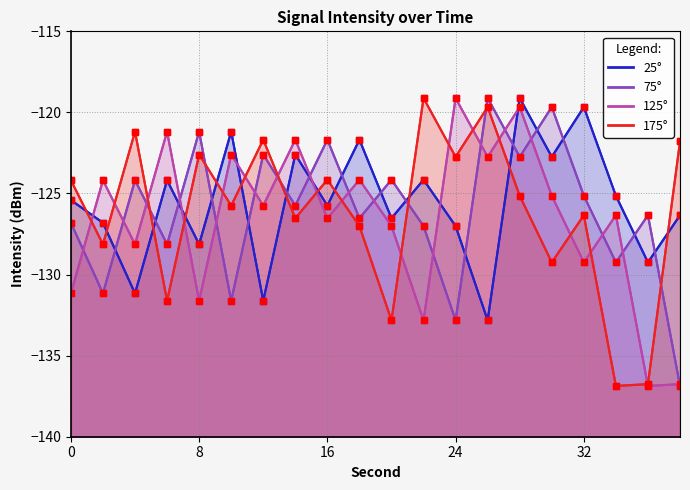

What is the average value of the 75° series?

-126.1